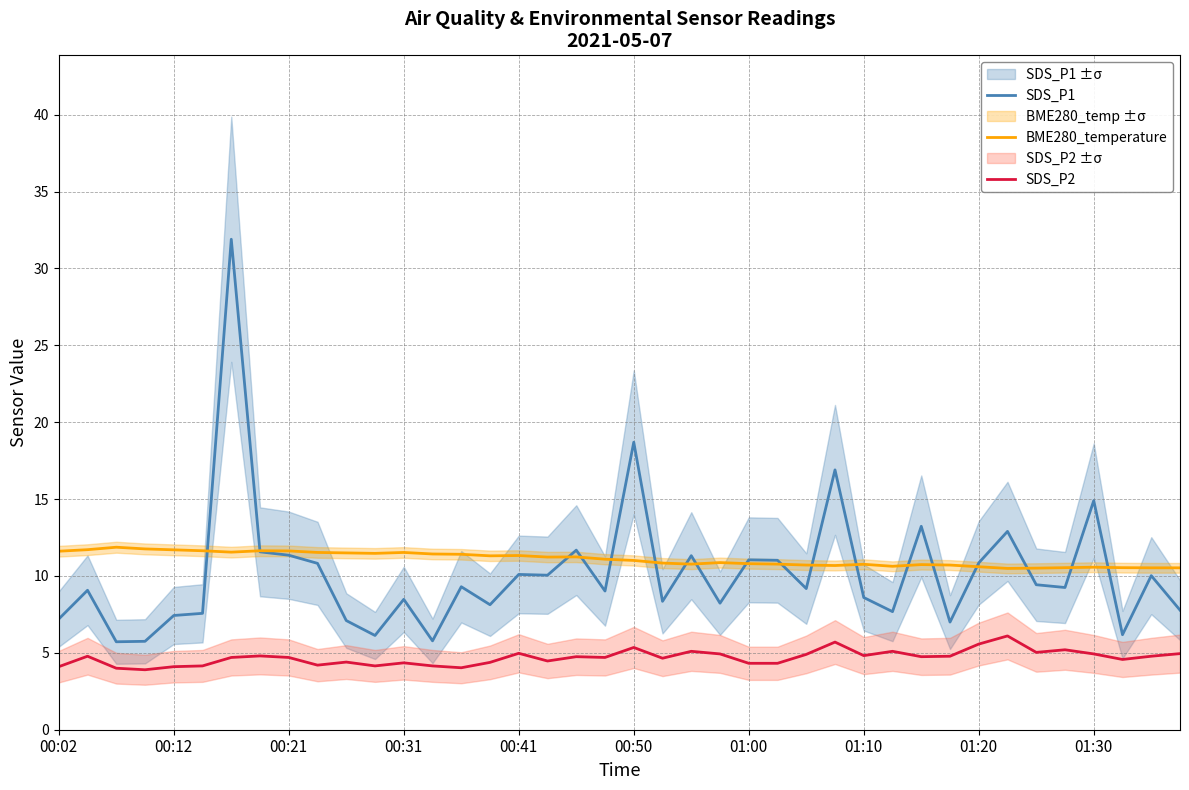

What is the maximum value for SDS_P2?

6.1